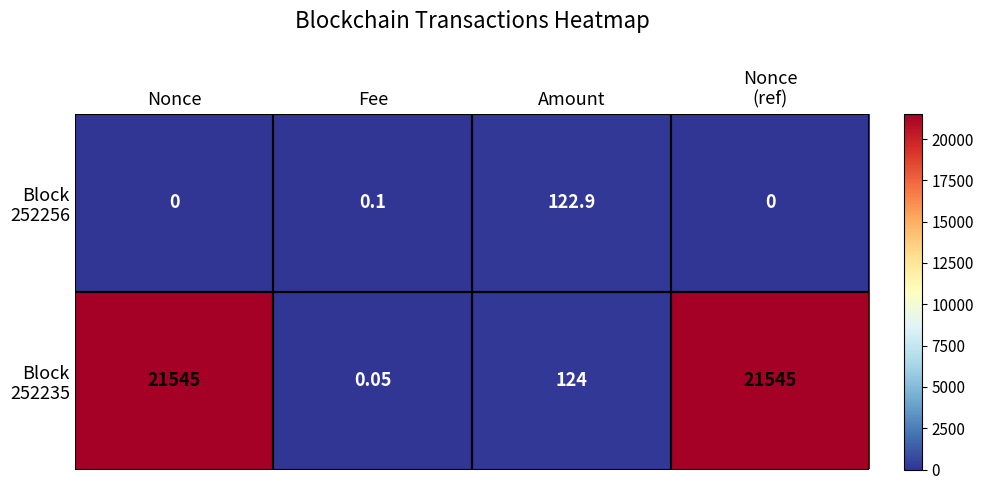

How many categories are shown in the chart?

4